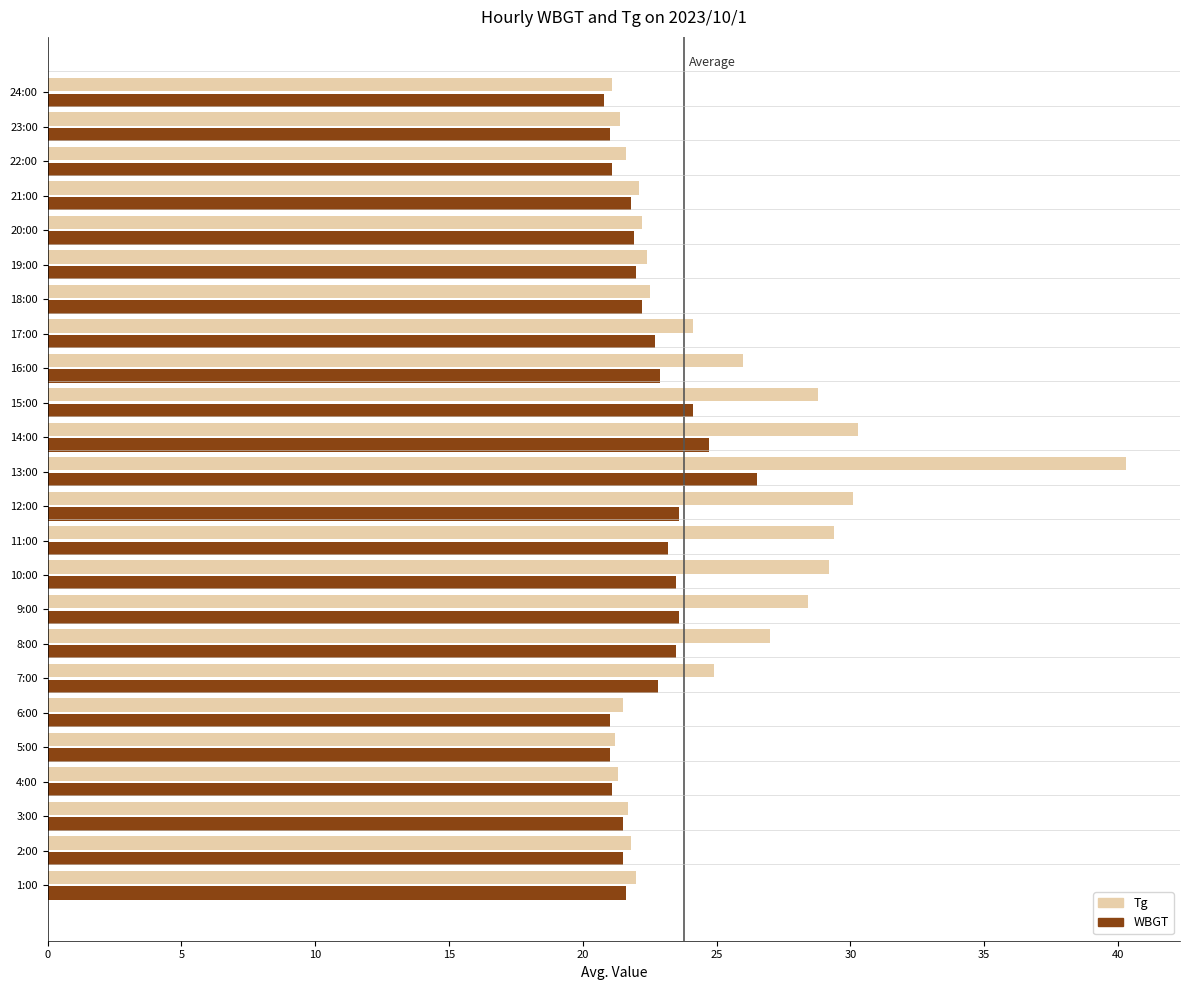

What is the smallest value displayed?

20.8